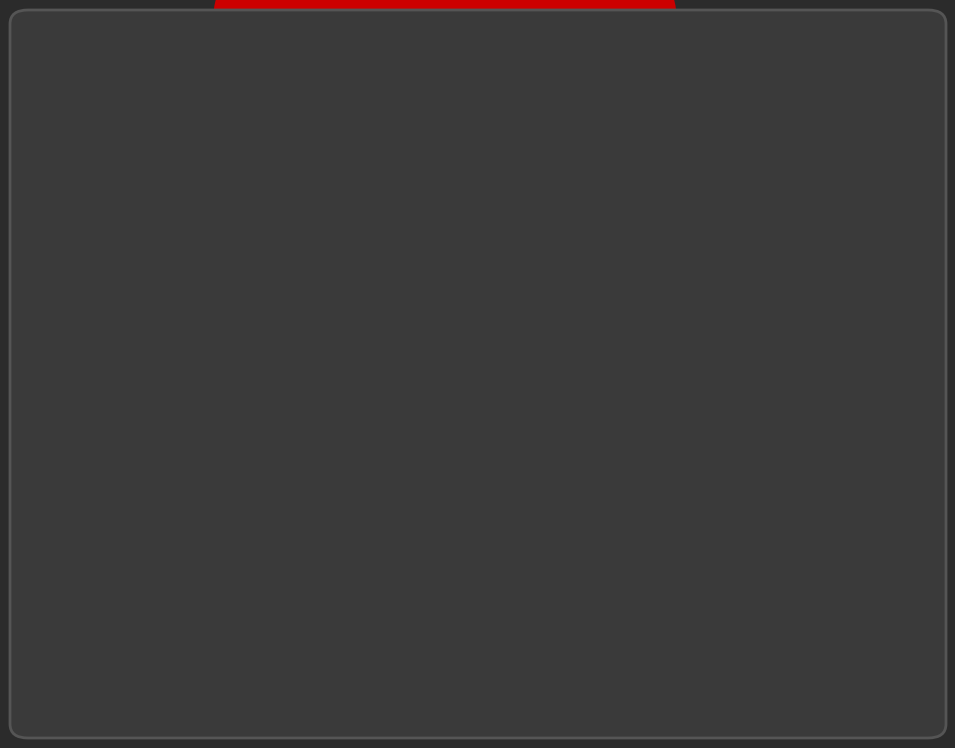

What portion of the pie excludes pct65?

94.7%